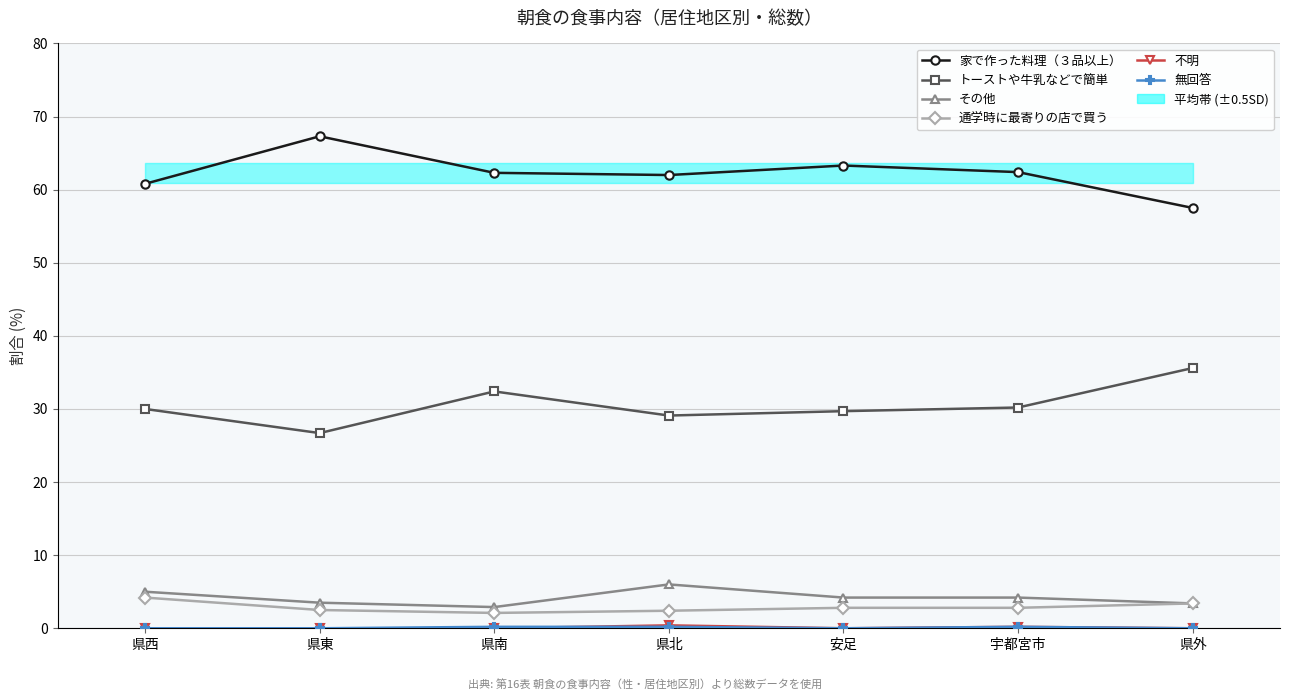

Does the chart display data point markers on the line(s)?

Yes